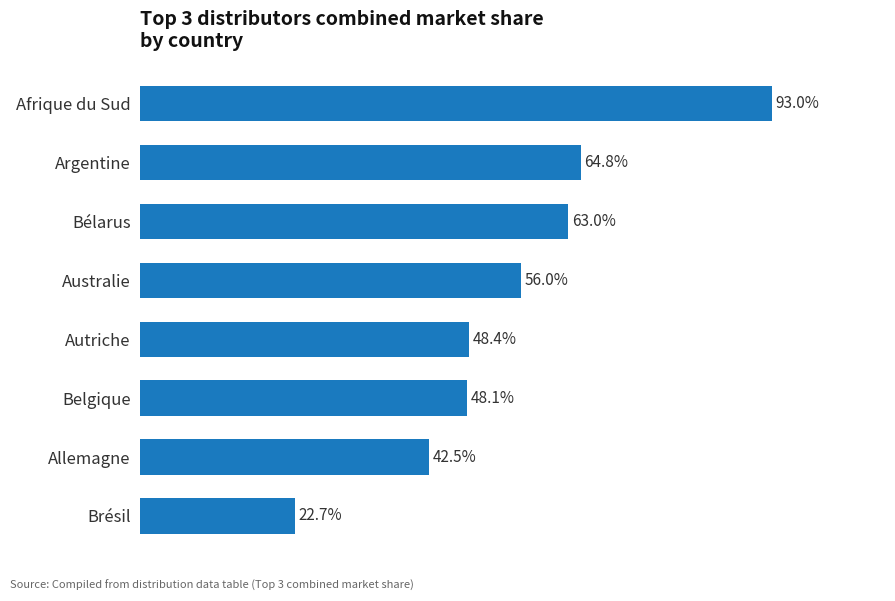

At which label is the value closest to 57?

Australie